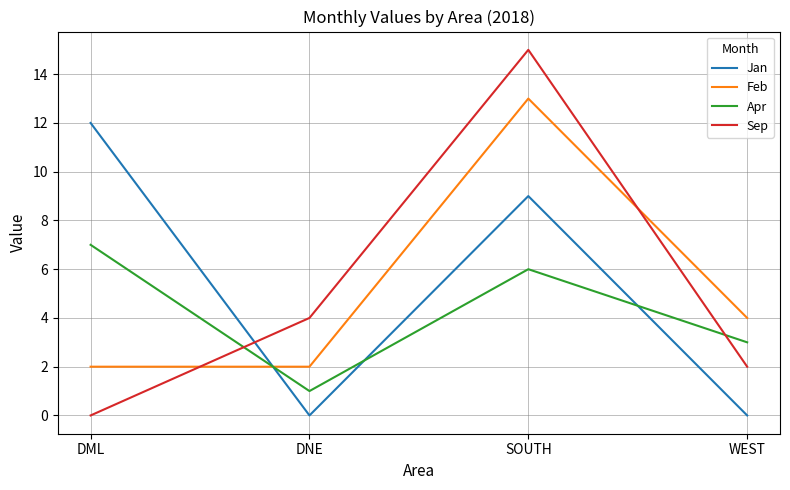

What is the difference between the maximum and minimum values in the Jan series?

12